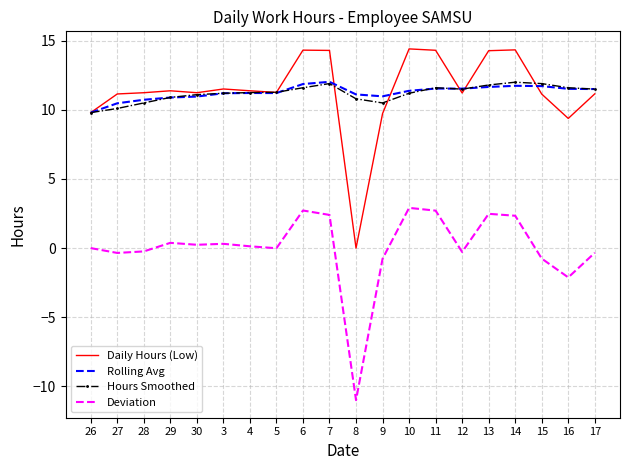

What is the difference between the maximum and minimum values in the Daily Hours (Low) series?

14.4